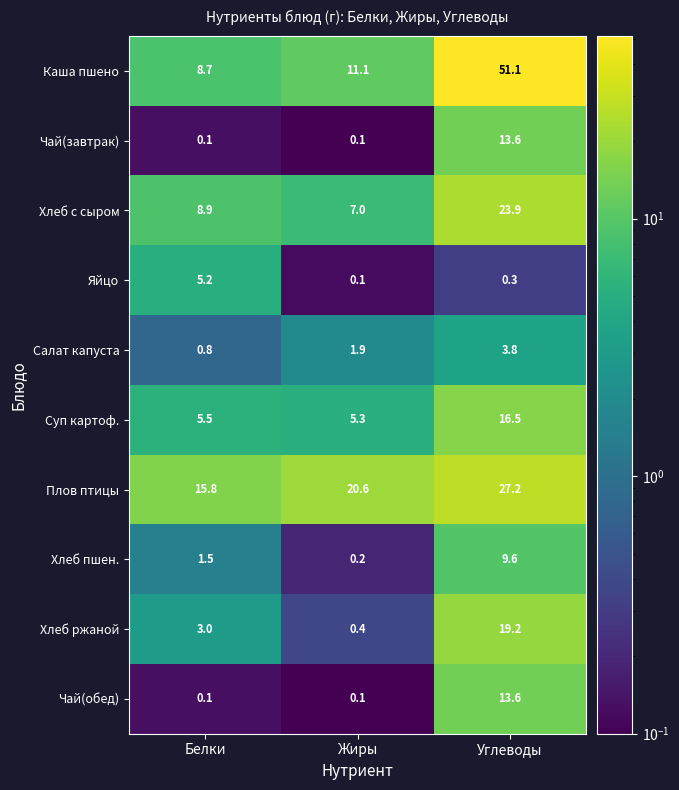

Reading left to right, what are all the values shown in this chart?

Каша пшено: 8.7	11.1	51.1
Чай(завтрак): 0.1	0.1	13.6
Хлеб с сыром: 8.9	7.0	23.9
Яйцо: 5.2	0.1	0.3
Салат капуста: 0.8	1.9	3.8
Суп картоф.: 5.5	5.3	16.5
Плов птицы: 15.8	20.6	27.2
Хлеб пшен.: 1.5	0.2	9.6
Хлеб ржаной: 3.0	0.4	19.2
Чай(обед): 0.1	0.1	13.6